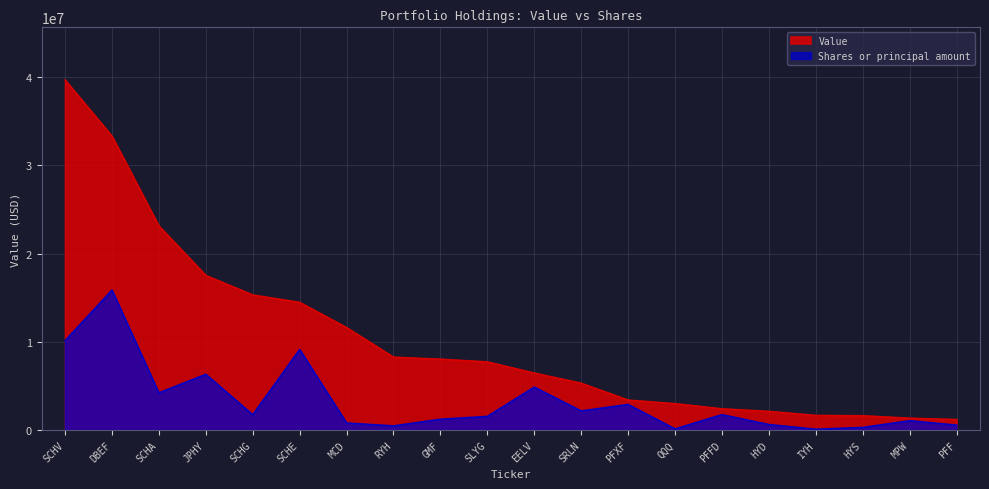

Reading left to right, extract all data points from this chart.

Value: SCHV=39685000.0	DBEF=33316000.0	SCHA=23130000.0	JPHY=17528000.0	SCHG=15317000.0	SCHE=14479000.0	MCD=11621000.0	RYH=8267000.0	GMF=8041000.0	SLYG=7732000.0	EELV=6464000.0	SRLN=5316000.0	PFXF=3403000.0	QQQ=3000000.0	PFFD=2416000.0	HYD=2125000.0	IYH=1667000.0	HYS=1629000.0	MPW=1353000.0	PFF=1197000.0
Shares or principal amount: SCHV=10141369.8	DBEF=15874000.0	SCHA=4226420.6	JPHY=6335027.9	SCHG=1750162.5	SCHE=9146623.0	MCD=811136.7	RYH=482629.2	GMF=1238101.0	SLYG=1558600.2	EELV=4878701.6	SRLN=2179970.8	PFXF=2910500.9	QQQ=141080.3	PFFD=1754933.8	HYD=636919.4	IYH=103864.3	HYS=307607.4	MPW=1071592.6	PFF=568231.7